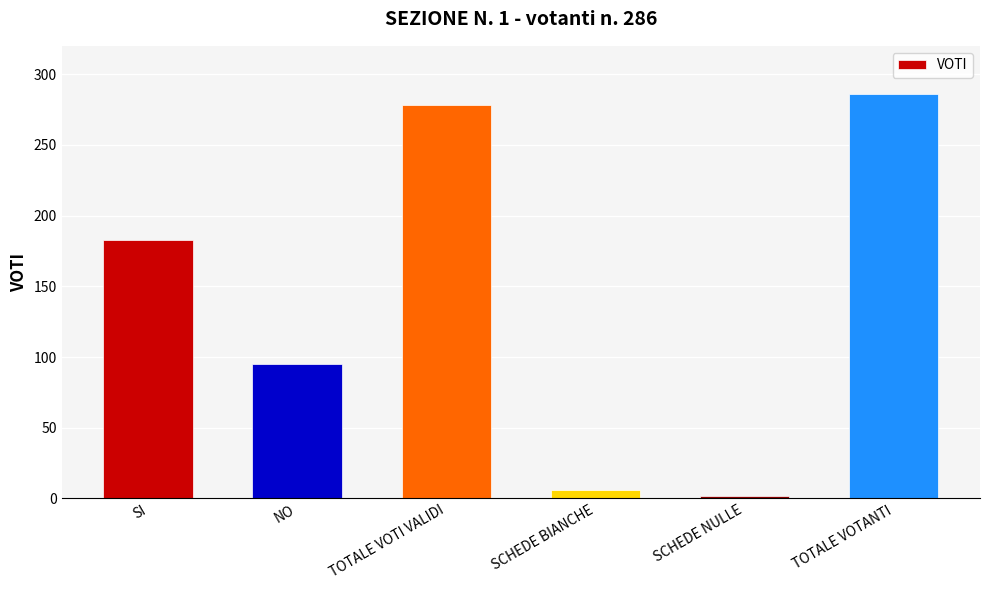

Are the bars horizontal?

No